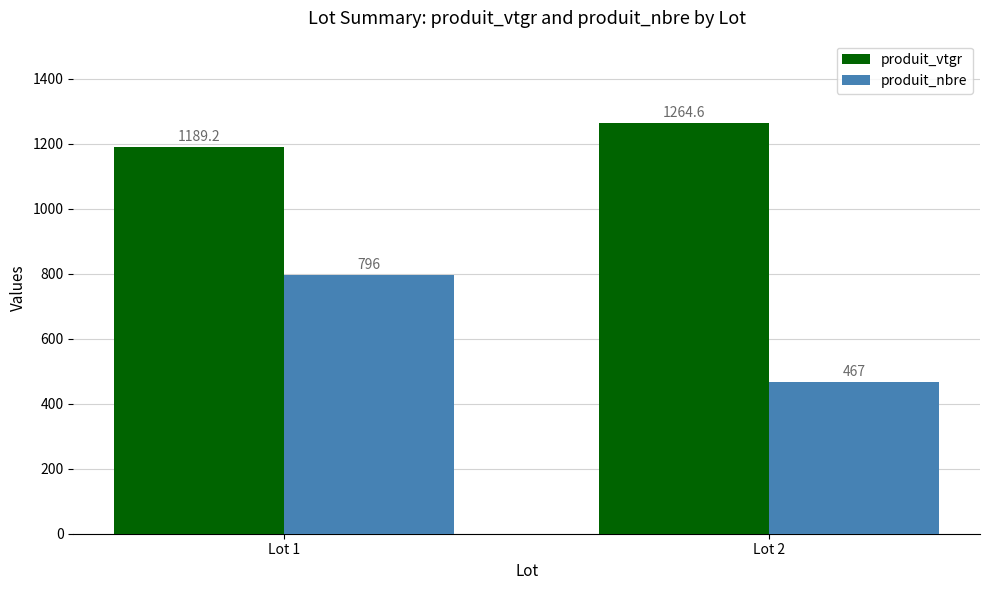

Which category has the lowest value across all series?

Lot 2